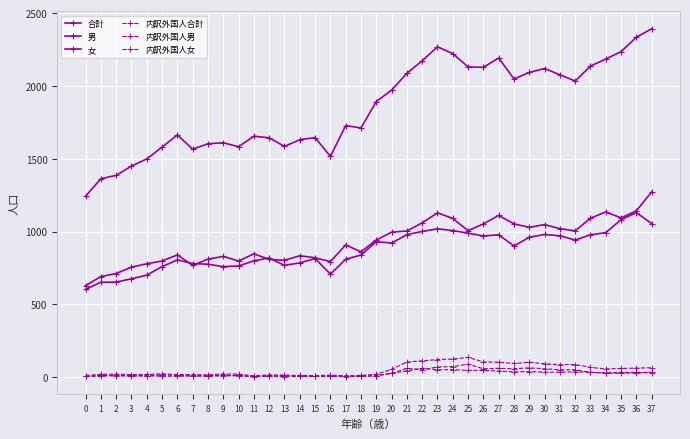

Reading left to right, extract all data points from this chart.

合計: 0=1243	1=1363	2=1386	3=1450	4=1499	5=1580	6=1664	7=1566	8=1603	9=1610	10=1583	11=1655	12=1644	13=1585	14=1631	15=1646	16=1516	17=1728	18=1712	19=1893	20=1971	21=2087	22=2173	23=2269	24=2222	25=2131	26=2128	27=2192	28=2048	29=2093	30=2120	31=2077	32=2034	33=2137	34=2185	35=2236	36=2335	37=2393
男: 0=629	1=691	2=712	3=756	4=779	5=798	6=840	7=768	8=811	9=829	10=798	11=847	12=809	13=803	14=834	15=820	16=794	17=908	18=861	19=942	20=996	21=1004	22=1060	23=1129	24=1090	25=1006	26=1053	27=1111	28=1053	29=1029	30=1048	31=1020	32=1005	33=1092	34=1135	35=1094	36=1143	37=1273
女: 0=603	1=652	2=653	3=676	4=701	5=759	6=806	7=780	8=776	9=759	10=764	11=799	12=819	13=768	14=785	15=815	16=708	17=810	18=839	19=931	20=921	21=979	22=1001	23=1019	24=1007	25=989	26=970	27=978	28=901	29=961	30=980	31=971	32=942	33=978	34=993	35=1082	36=1130	37=1055
内訳外国人合計: 0=11	1=20	2=21	3=18	4=19	5=23	6=18	7=18	8=16	9=22	10=21	11=9	12=16	13=14	14=12	15=11	16=14	17=10	18=12	19=20	20=54	21=104	22=112	23=121	24=125	25=136	26=105	27=103	28=94	29=103	30=92	31=86	32=87	33=67	34=57	35=60	36=62	37=65
内訳外国人男: 0=5	1=7	2=13	3=9	4=10	5=16	6=12	7=8	8=7	9=10	10=12	11=6	12=9	13=3	14=5	15=5	16=9	17=7	18=6	19=11	20=26	21=61	22=51	23=70	24=73	25=89	26=58	27=61	28=58	29=64	30=58	31=51	32=51	33=33	34=30	35=33	36=33	37=34
内訳外国人女: 0=6	1=13	2=8	3=9	4=9	5=7	6=6	7=10	8=9	9=12	10=9	11=3	12=7	13=11	14=7	15=6	16=5	17=3	18=6	19=9	20=28	21=43	22=61	23=51	24=52	25=47	26=47	27=42	28=36	29=39	30=34	31=35	32=36	33=34	34=27	35=27	36=29	37=31